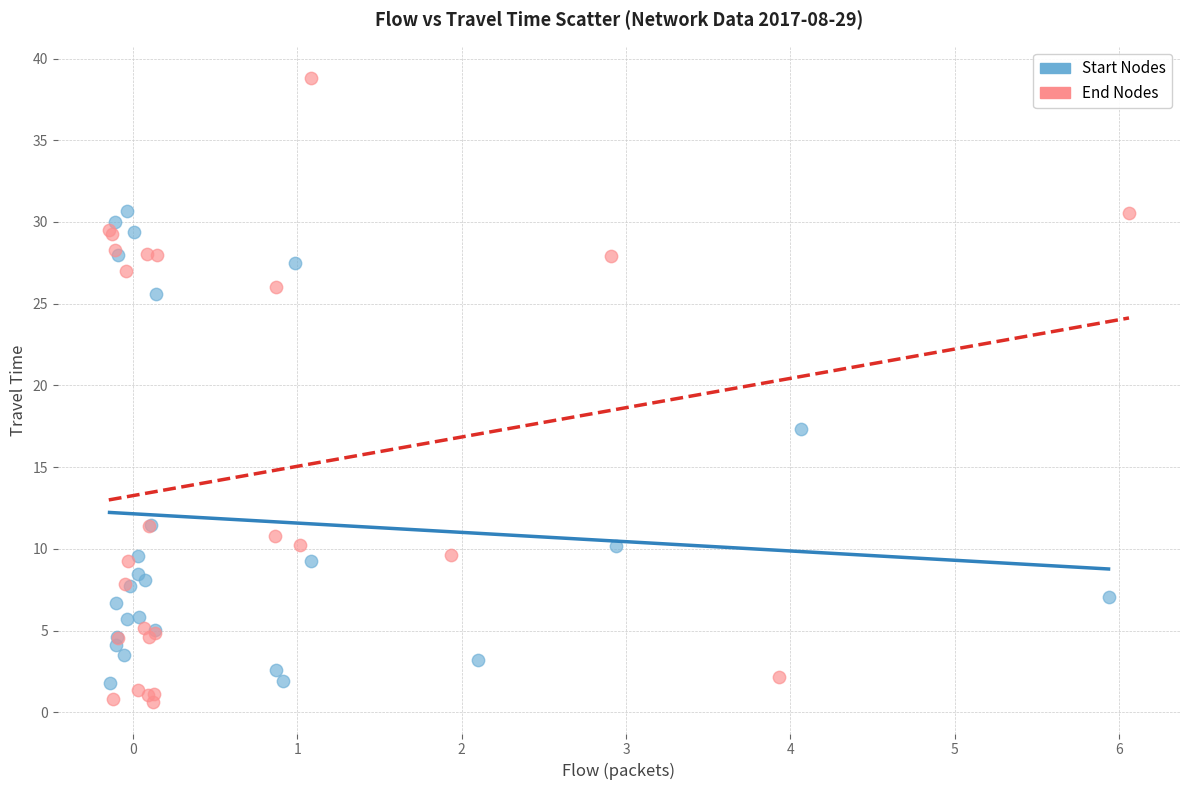

Which series reaches the maximum Y coordinate?

End Nodes